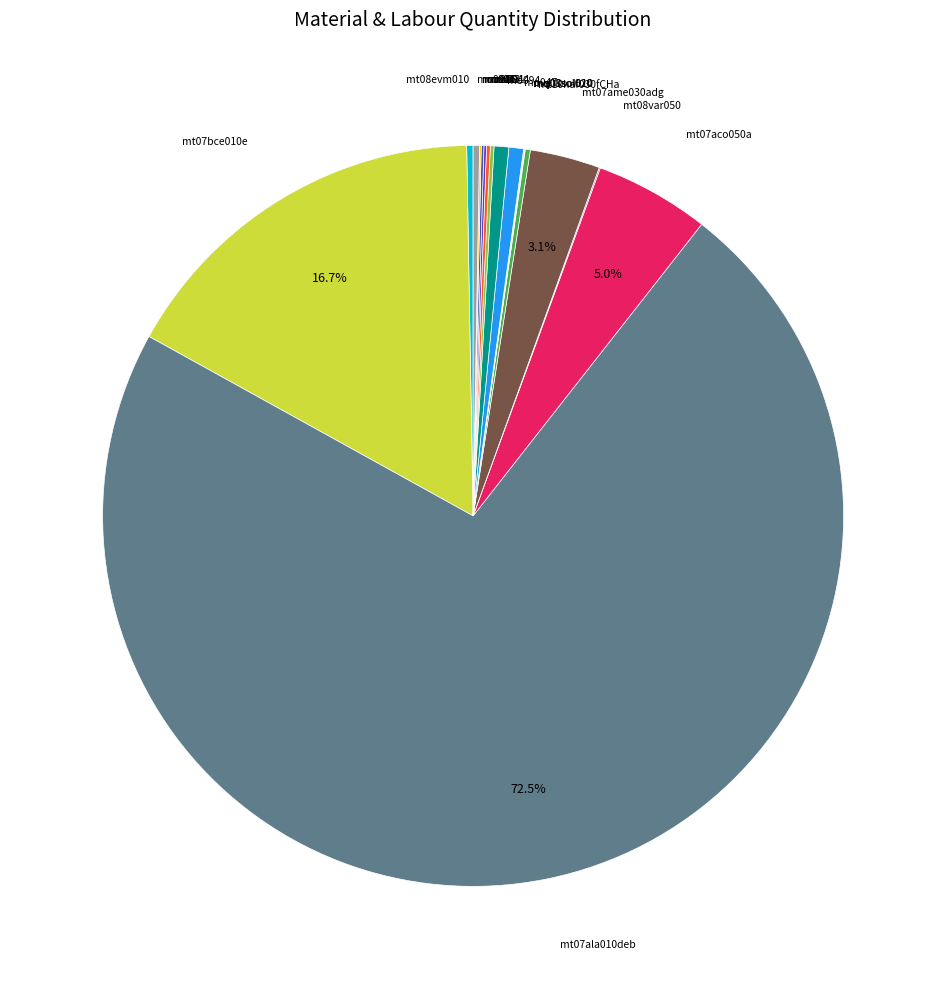

What is the majority slice?

mt07ala010deb